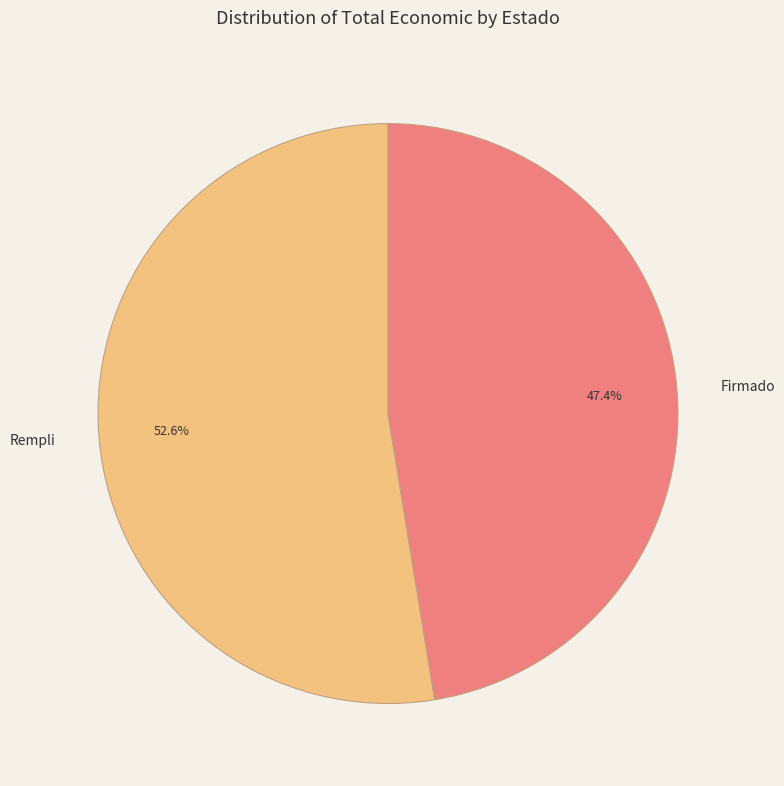

What is the smallest slice in the pie chart?

Firmado